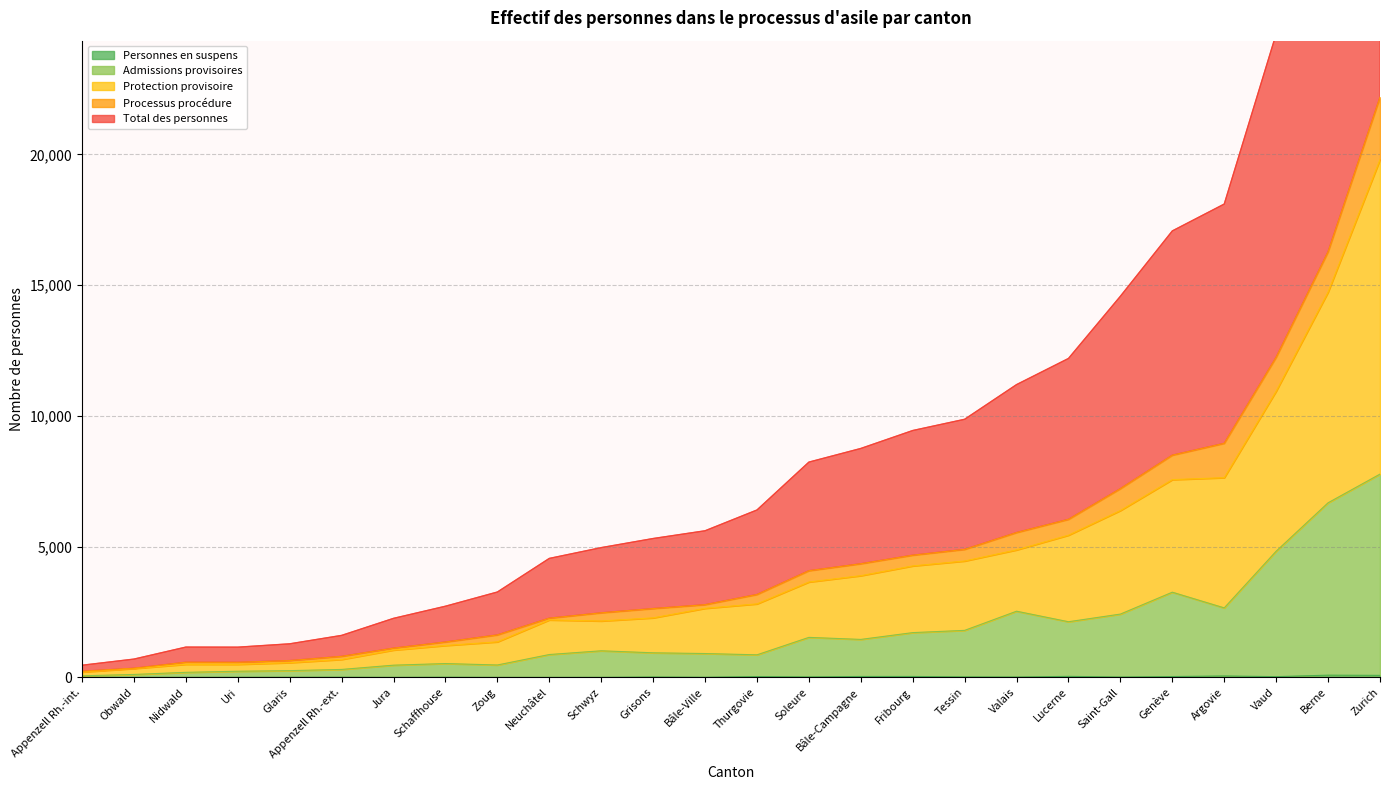

True or false: Personnes en suspens and Total des personnes intersect in this chart.

False